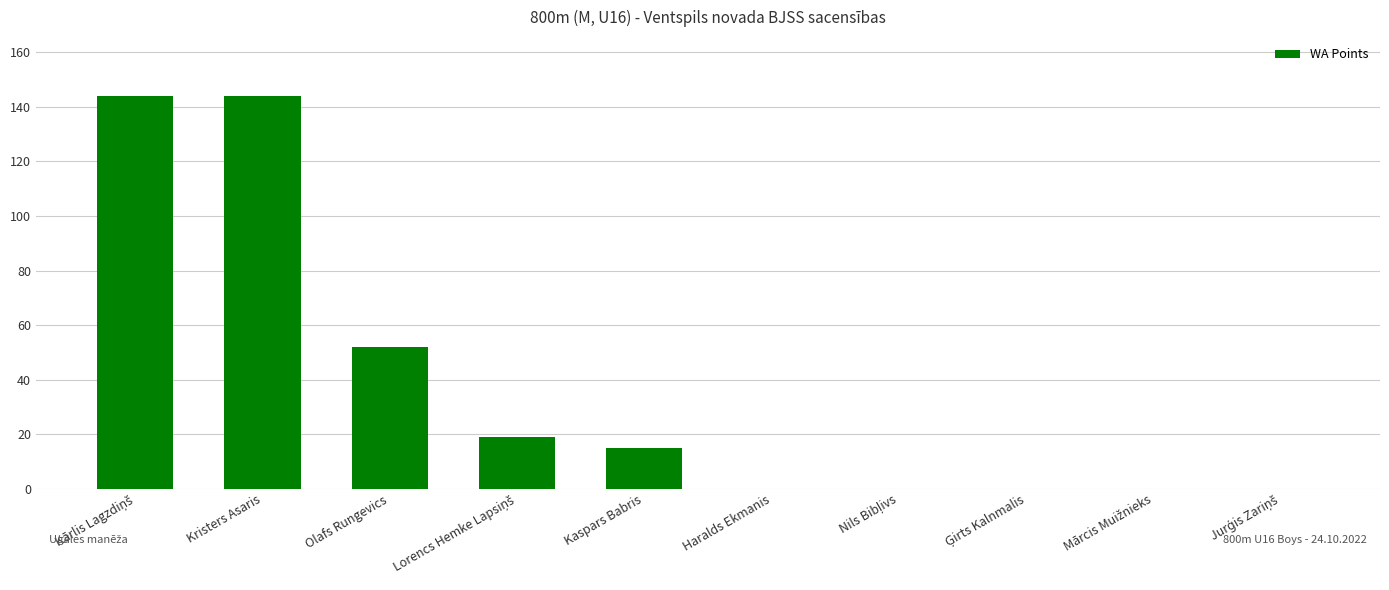

Is it true that the value at Haralds Ekmanis is -76?

False